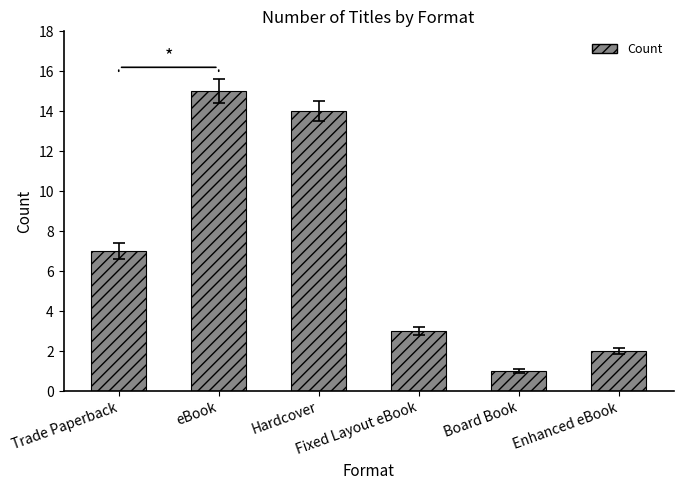

What is the sum of the values at Enhanced eBook and Trade Paperback?

9